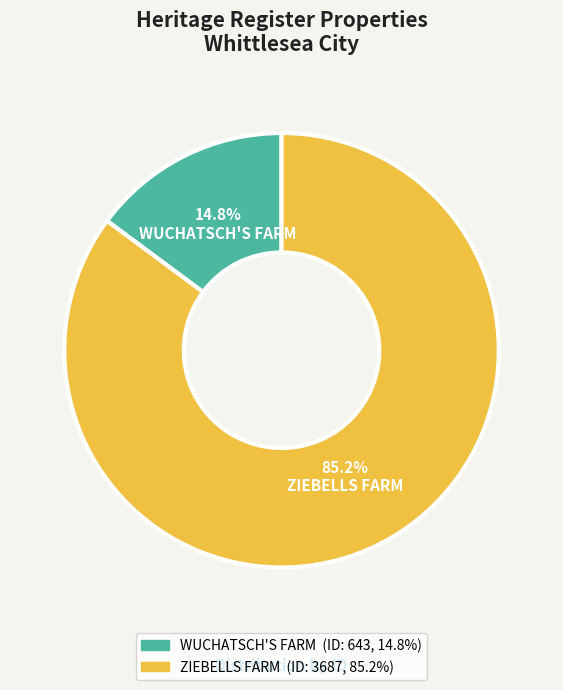

The ZIEBELLS FARM slice represents 85% of the pie. True or false?

True